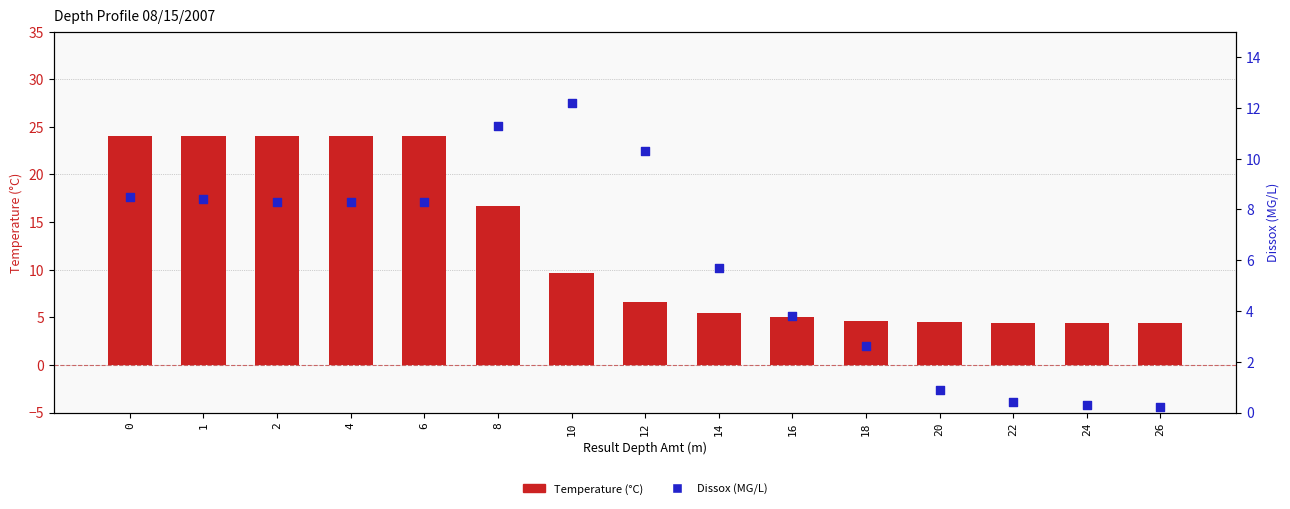

Which series contains the highest Y value?

Temperature